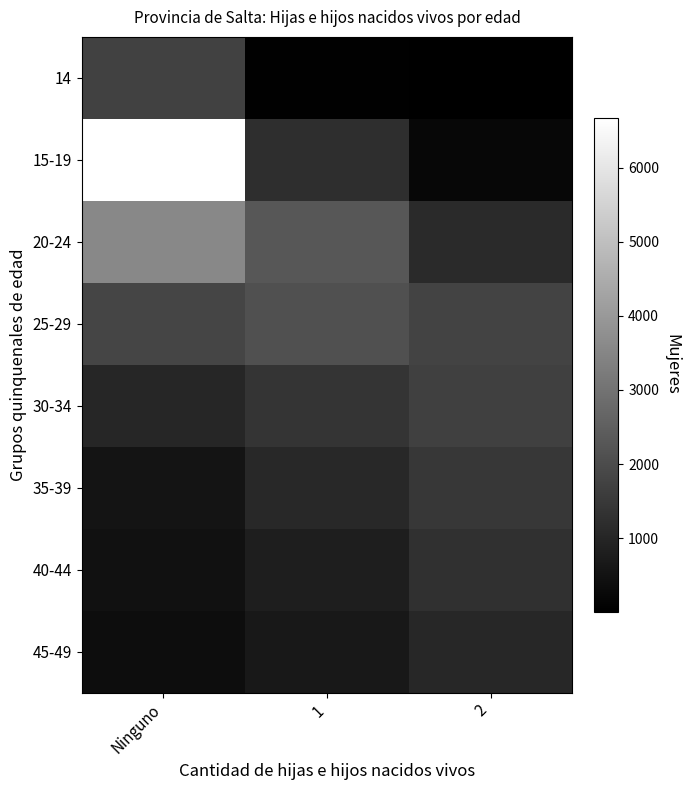

Between Ninguno and 2, which series saw the biggest shift?

15-19